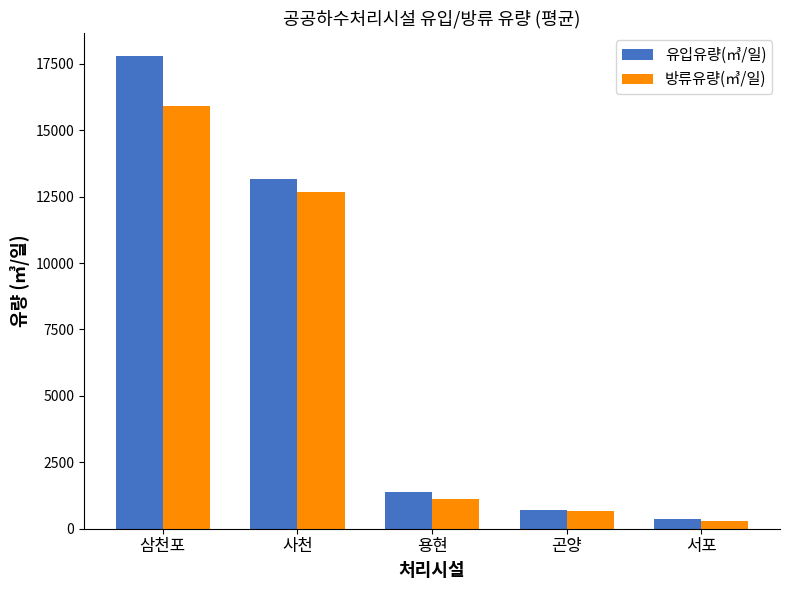

The value of 유입유량(㎥/일) at 사천 is 13161.3. True or false?

True